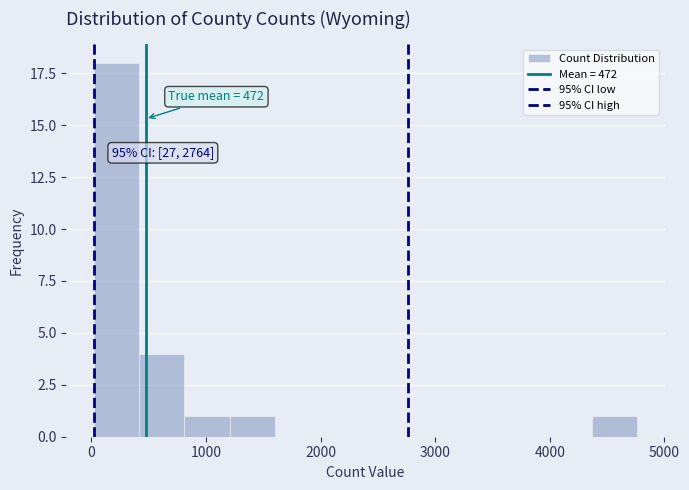

Around what value on the x-axis is the tallest bar? Give the approximate position of its centre, as read against the axis.

200